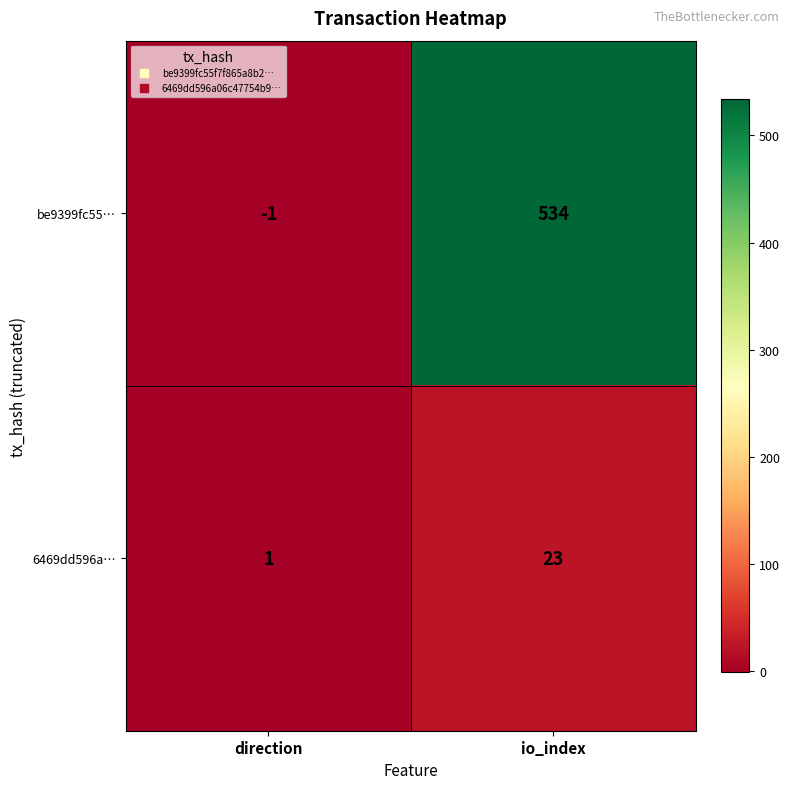

The 6469dd596a… series shows 1 at direction. True or false?

True